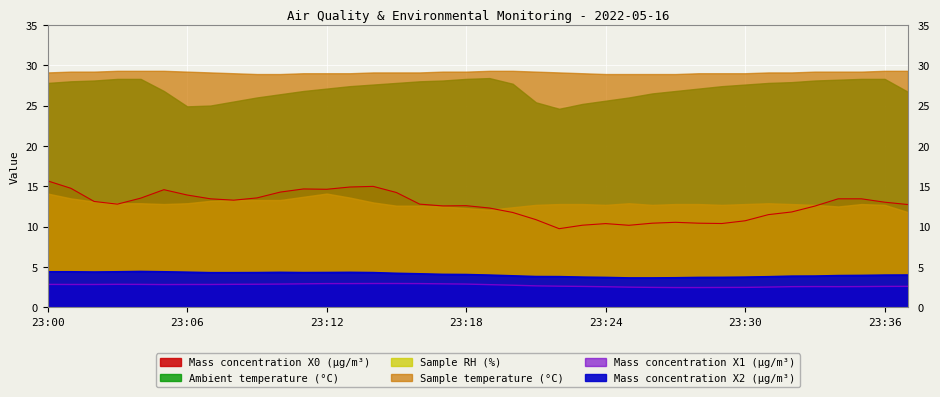

What is the approximate value of Mass concentration X2 (μg/m³) at 23:23?

3.8